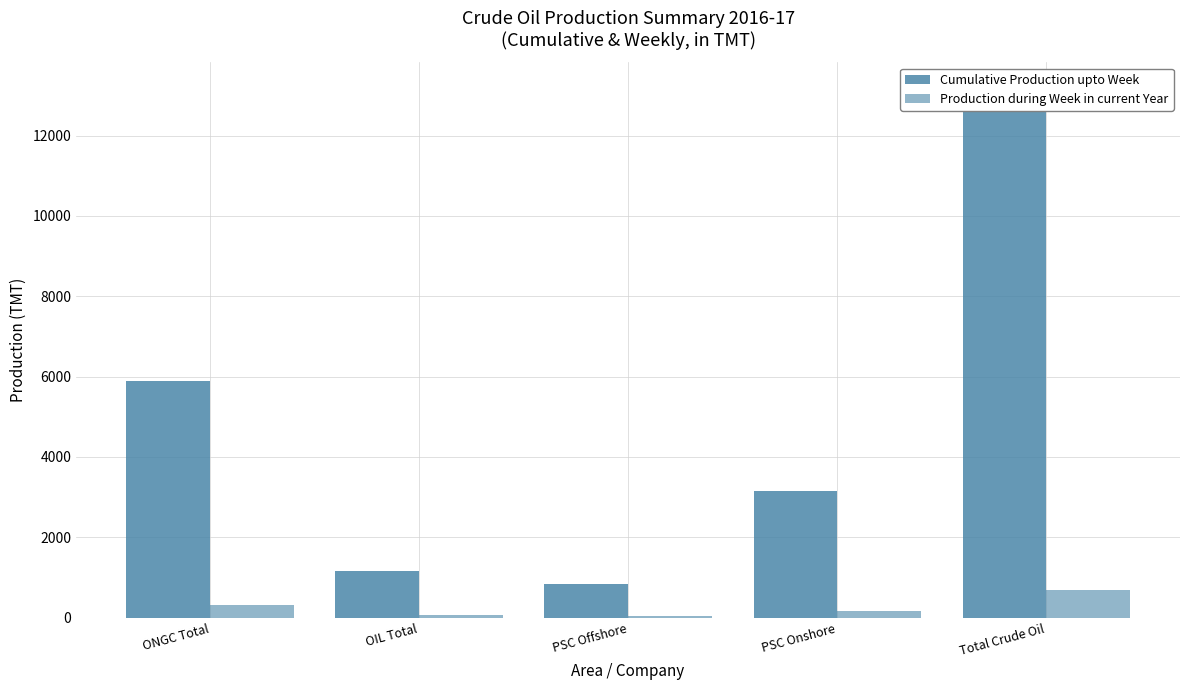

Reading right to left, what are all the values shown in this chart?

Cumulative Production upto Week: 13167.7	3153.6	827.7	1165.8	5895.3
Production during Week in current Year: 696.9	172.3	43.7	60.5	307.0